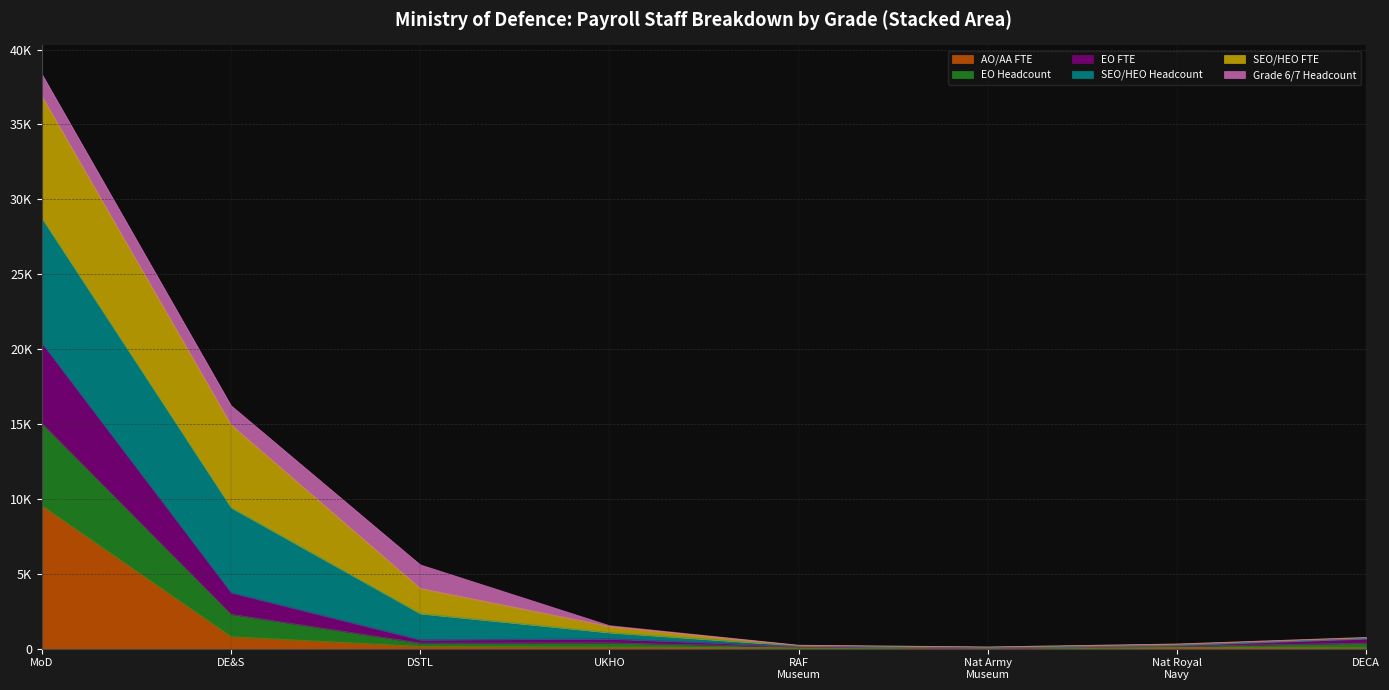

The value of EO FTE at MoD is 13050.9. True or false?

False